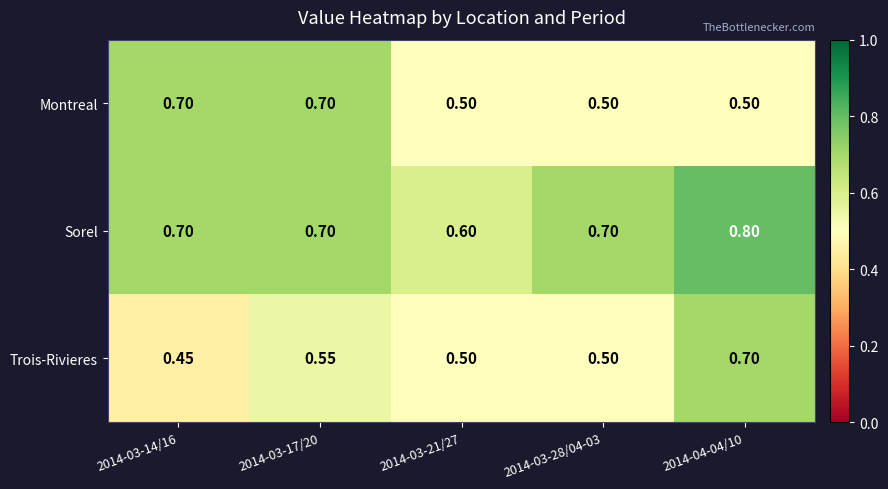

Is the value of Sorel at 2014-03-17/20 greater than the value of Montreal at 2014-03-21/27?

Yes